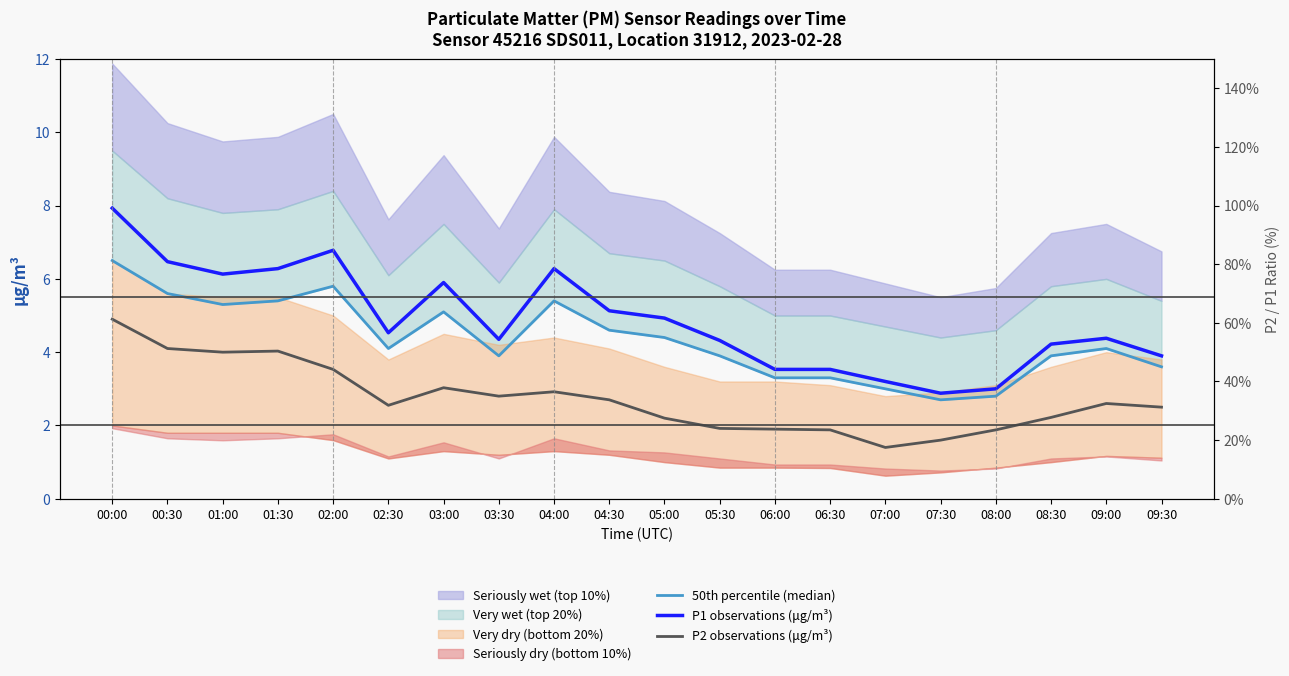

Rank the series at 06:30 from lowest to highest value.

P2 observations (μg/m³), 50th percentile (median), P1 observations (μg/m³)